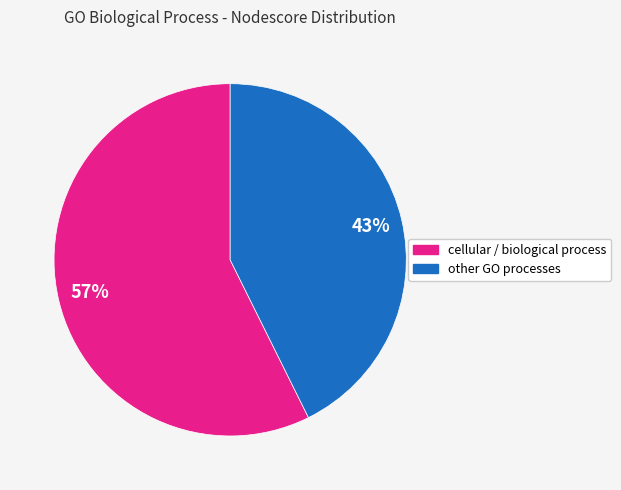

To the nearest percent, what is the average slice percentage?

50%